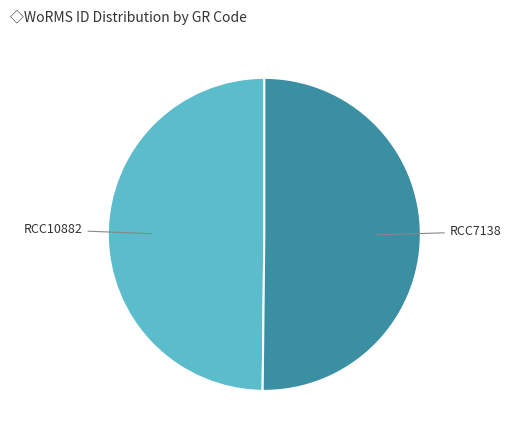

Is it true that RCC10882 is 42% of the pie?

False